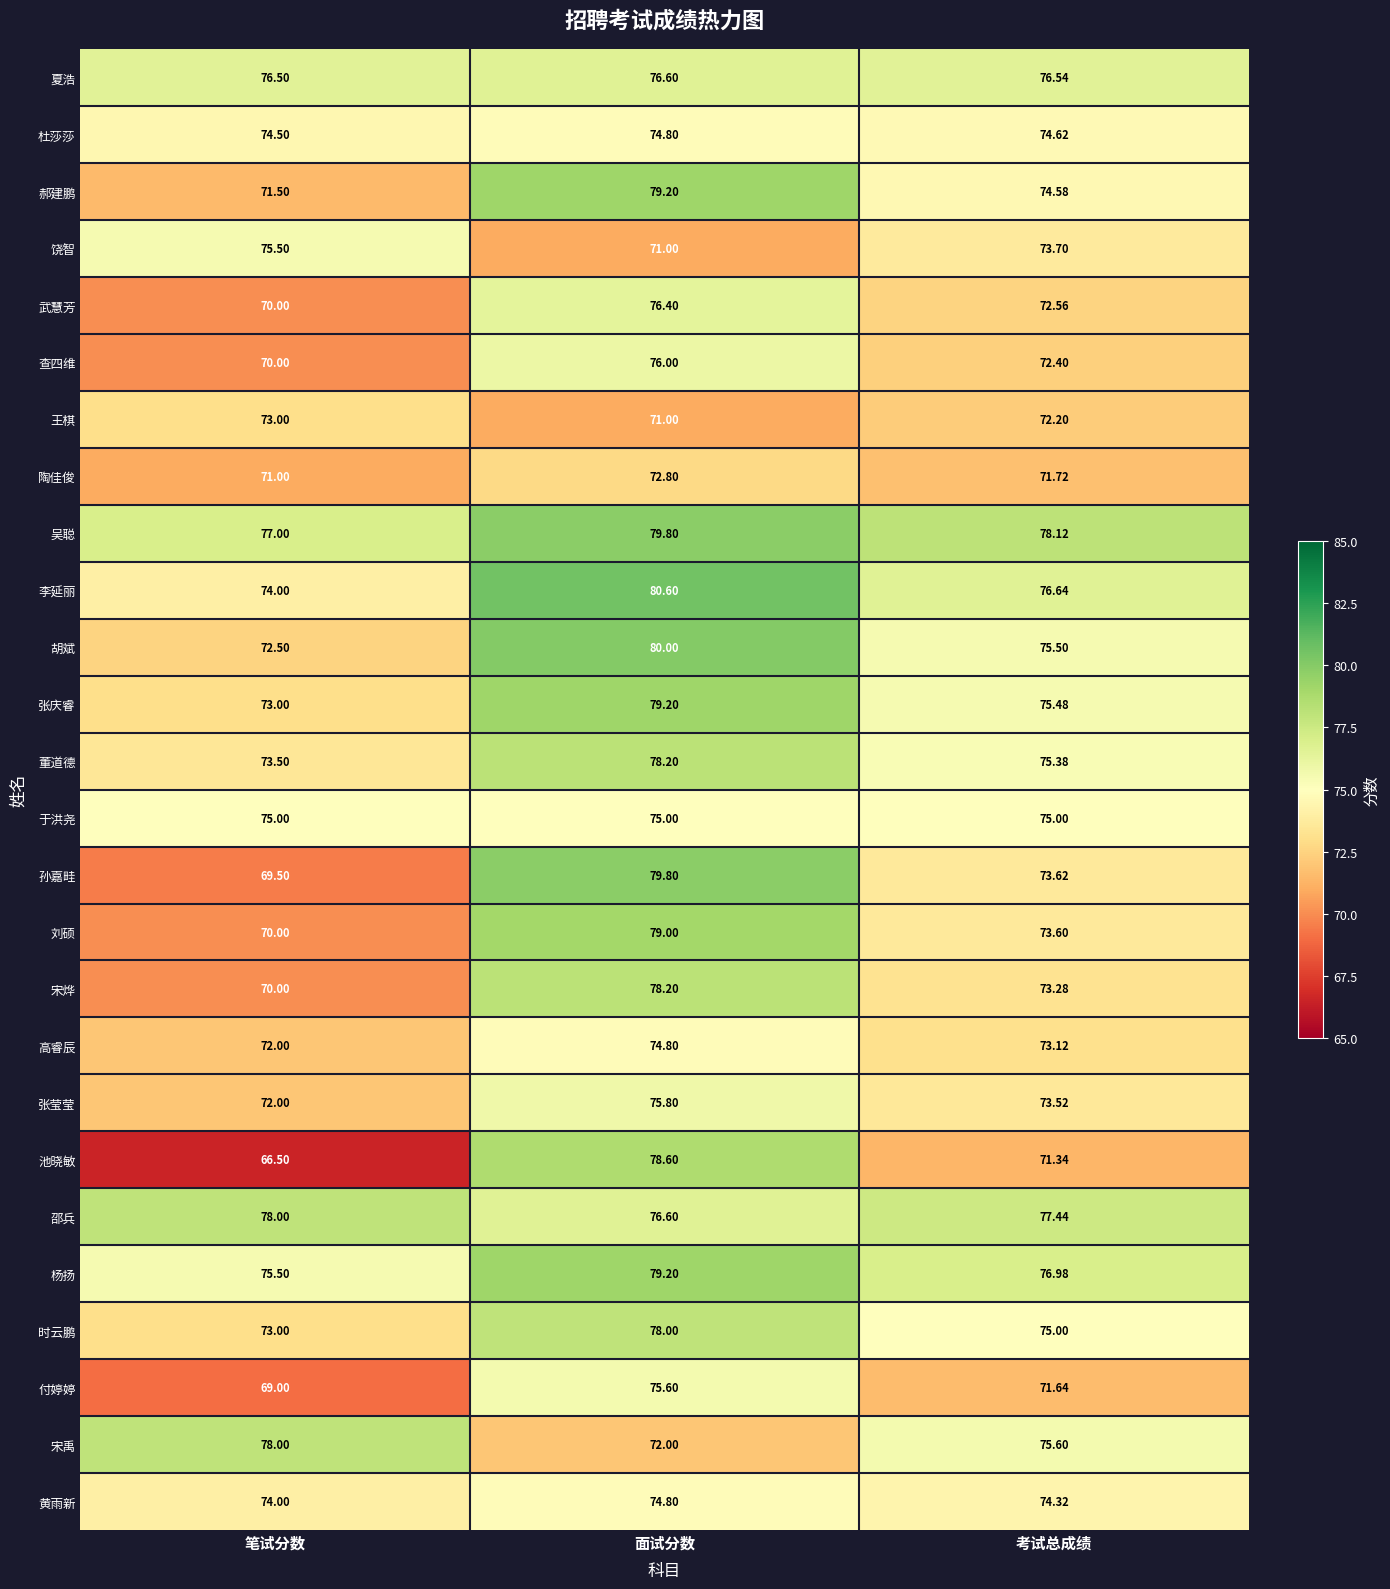

How many series are shown in this chart?

26